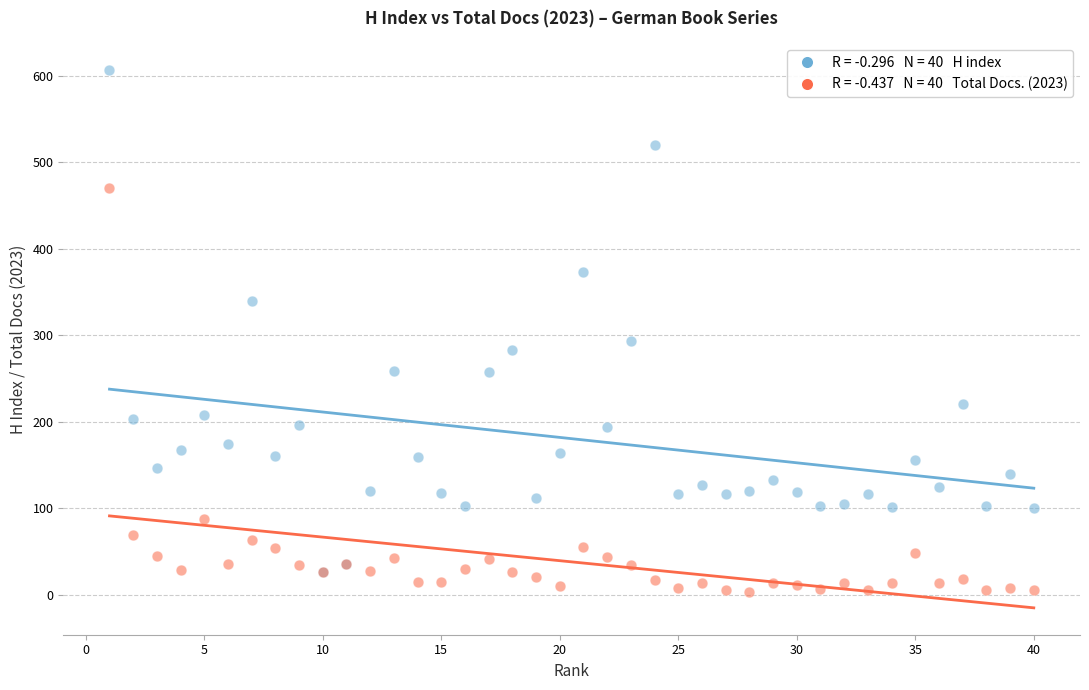

Across all series, what Y value is closest to 304?

293